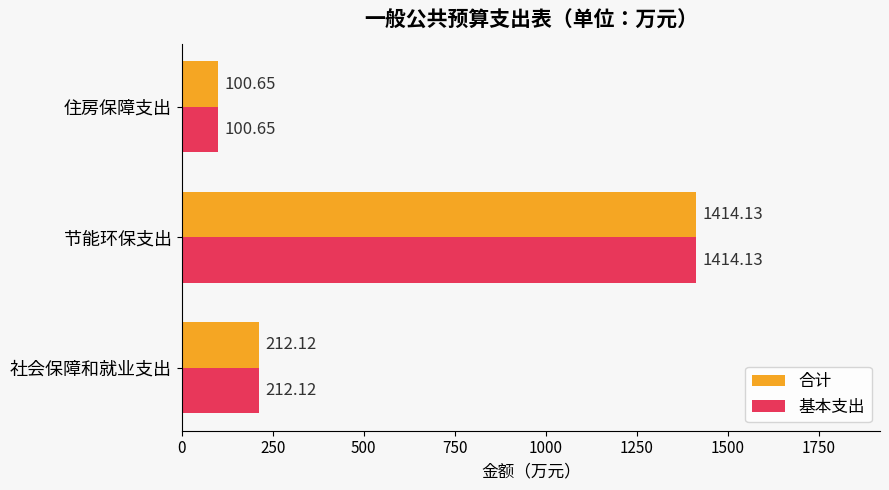

Where is 合计 nearest to the value 757?

社会保障和就业支出